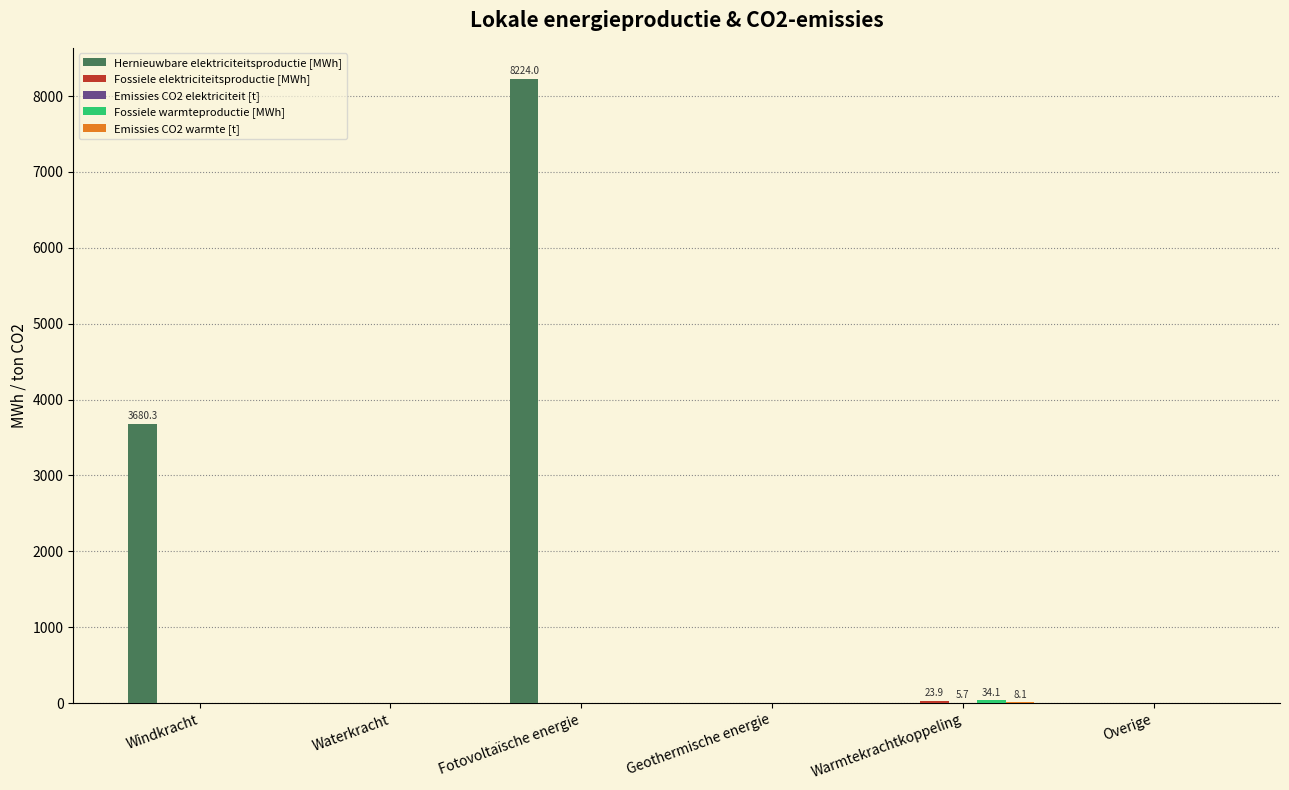

What is the spread (max minus min) of values at Warmtekrachtkoppeling?

34.1